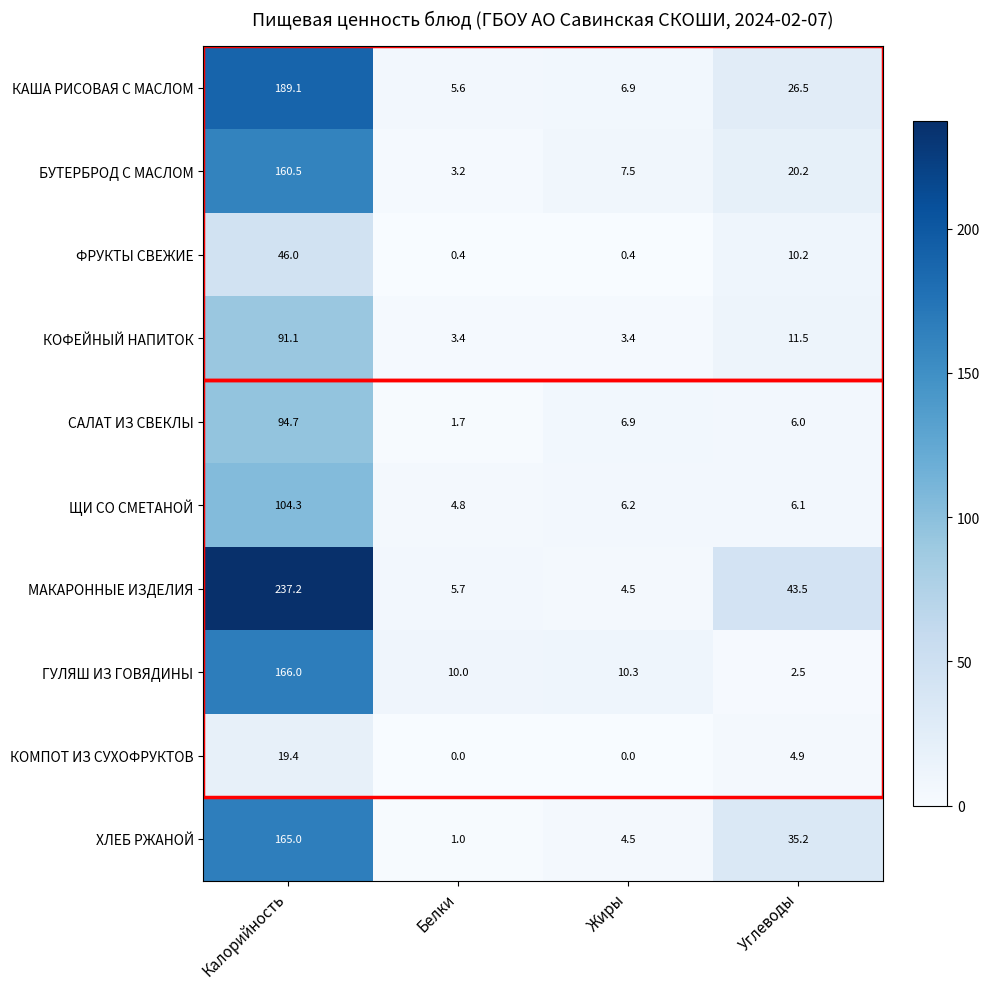

What is the average value of the КОМПОТ ИЗ СУХОФРУКТОВ series?

6.1